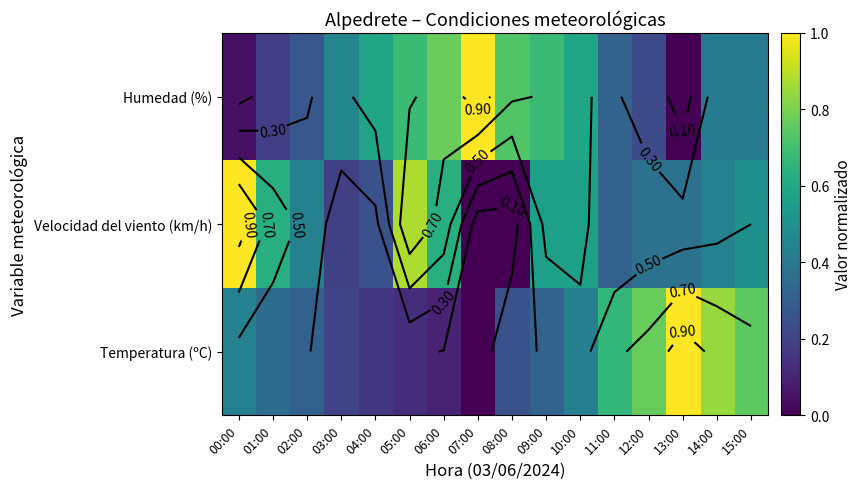

True or false: Temperatura (ºC) has a value of 0.6 at 09:00.

False